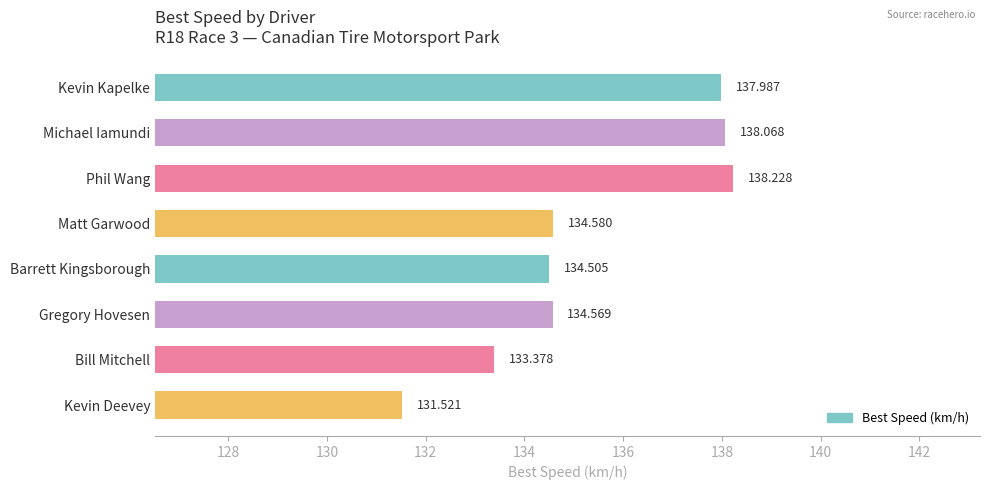

Rank the categories by value from lowest to highest.

Kevin Deevey, Bill Mitchell, Barrett Kingsborough, Gregory Hovesen, Matt Garwood, Kevin Kapelke, Michael Iamundi, Phil Wang